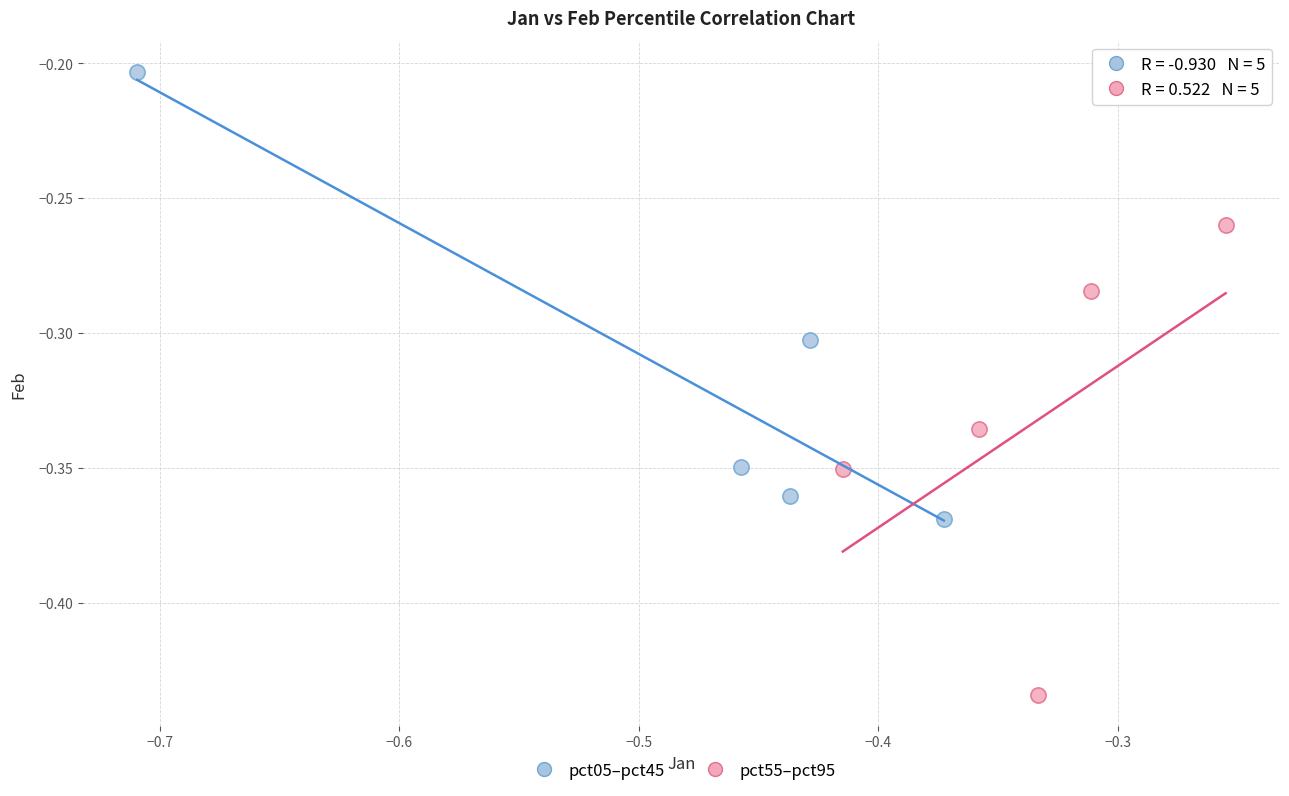

Which series reaches the minimum Y coordinate?

pct55–pct95